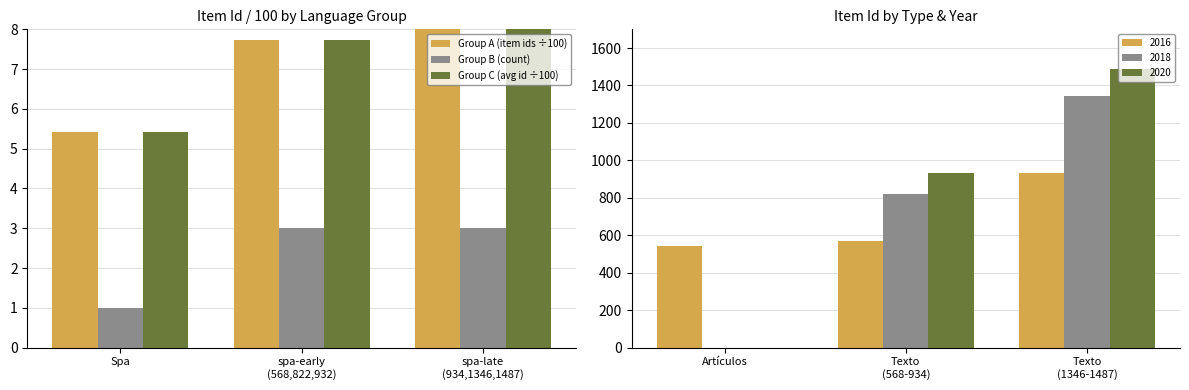

What is the approximate value of 2016 at Artículos?

542